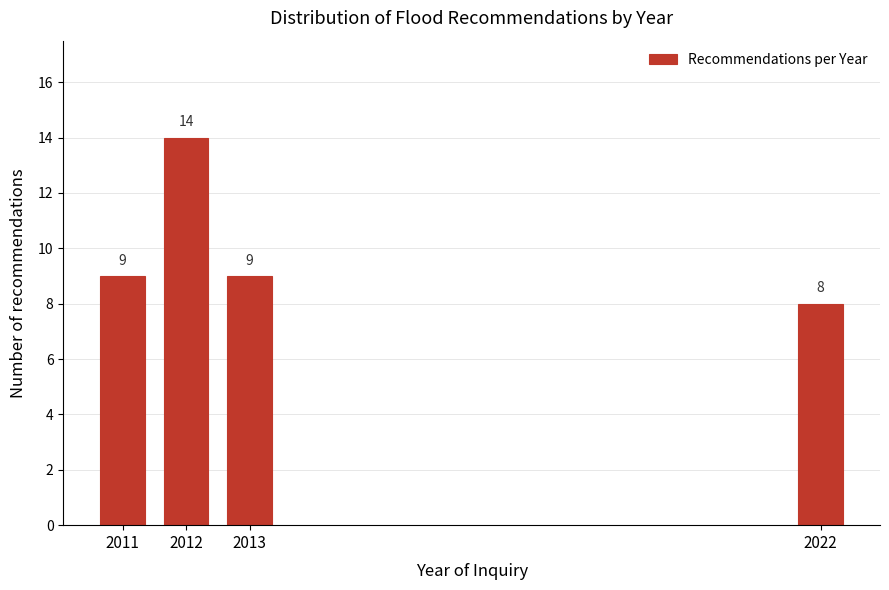

Reading left to right, what are all the values shown in this chart?

2011=9	2012=14	2013=9	2022=8